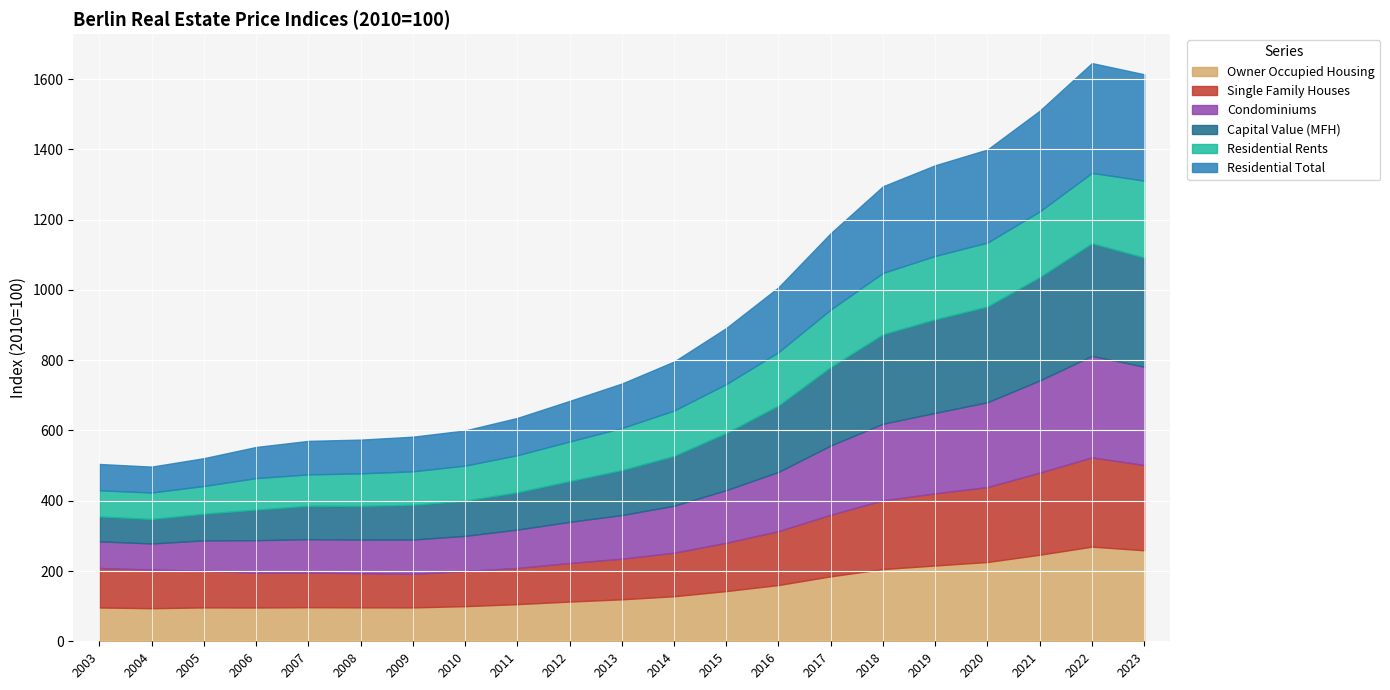

Which series changed the most between 2007 and 2019?

Capital Value (MFH)